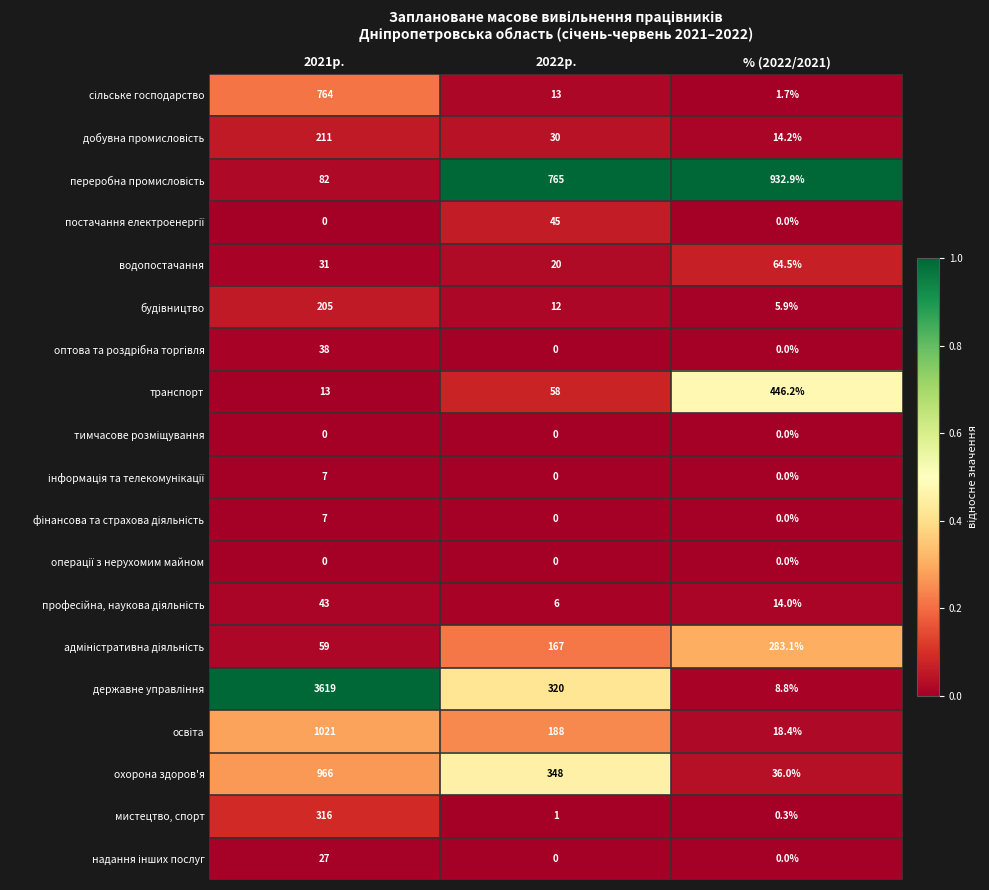

What is the greatest value displayed?

3619.0